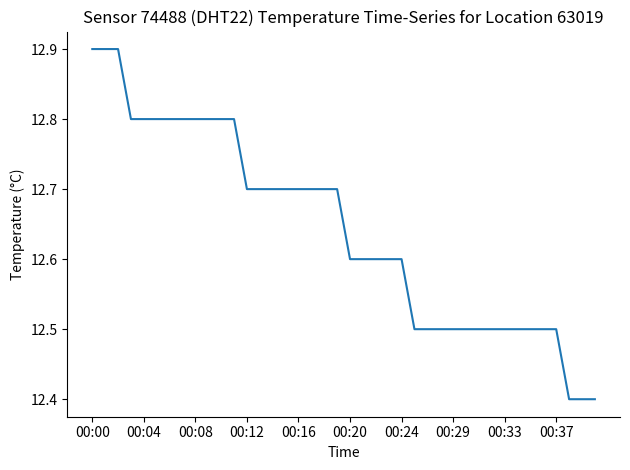

What is the maximum value shown in the chart?

12.9